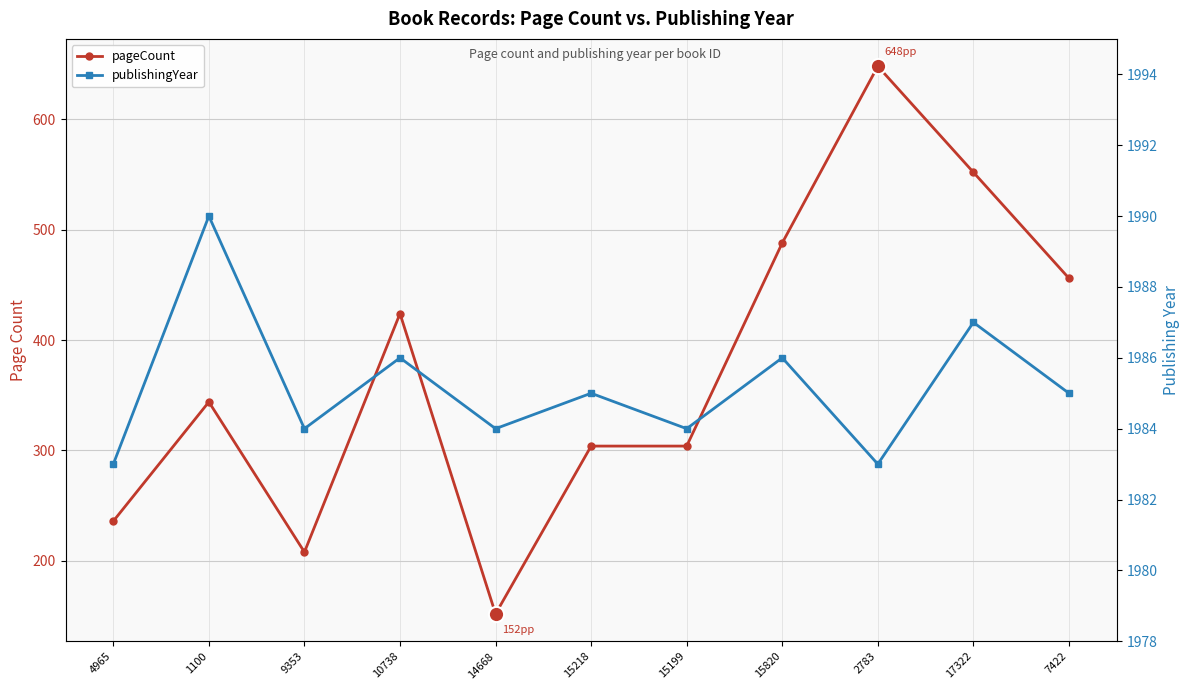

At 14668, list the series in order from smallest to largest.

pageCount, publishingYear